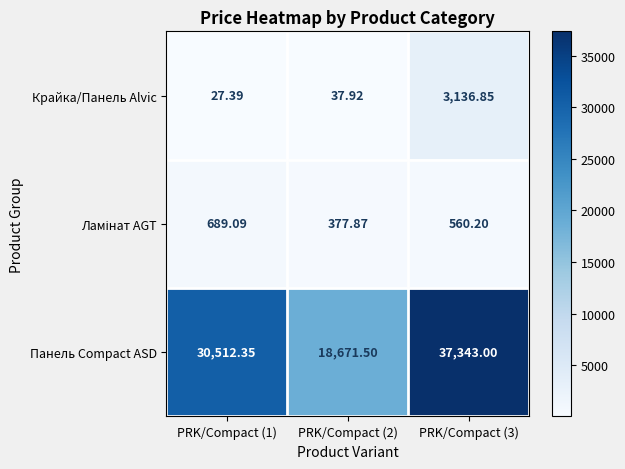

Which series has the largest range (max minus min)?

Панель Compact ASD